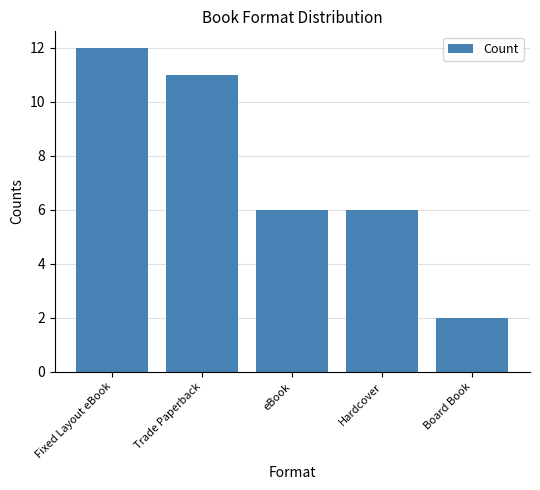

Reading right to left, extract all data points from this chart.

Board Book=2	Hardcover=6	eBook=6	Trade Paperback=11	Fixed Layout eBook=12